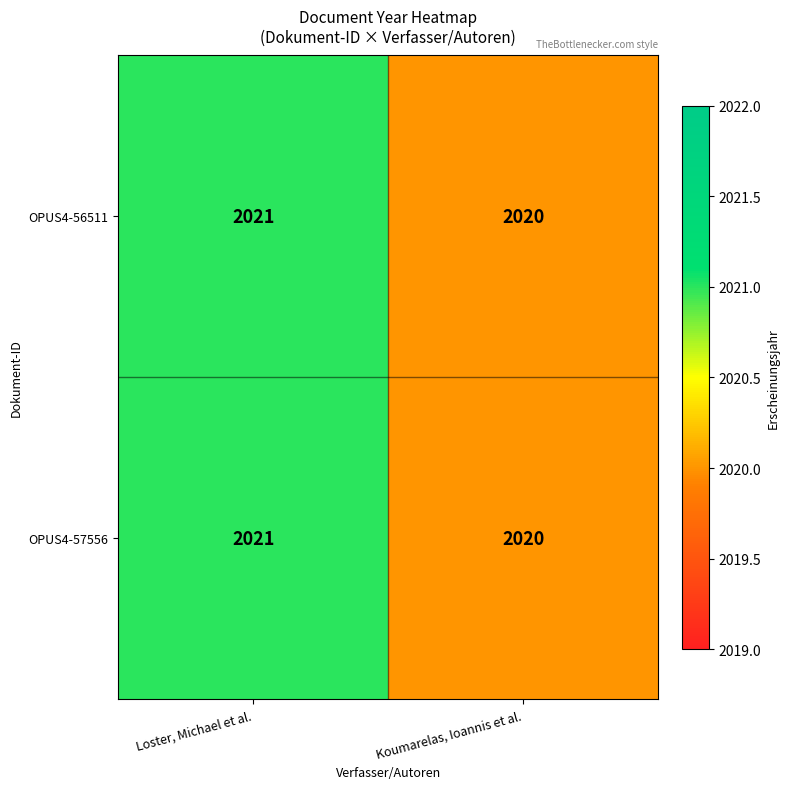

Rank the categories by OPUS4-56511 value from highest to lowest.

Loster, Michael et al., Koumarelas, Ioannis et al.